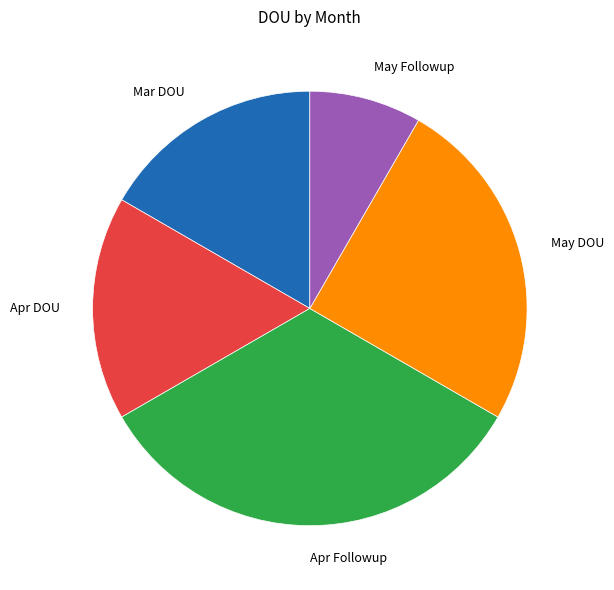

What is the ratio of the value at Mar DOU to the value at Apr DOU?

1.0